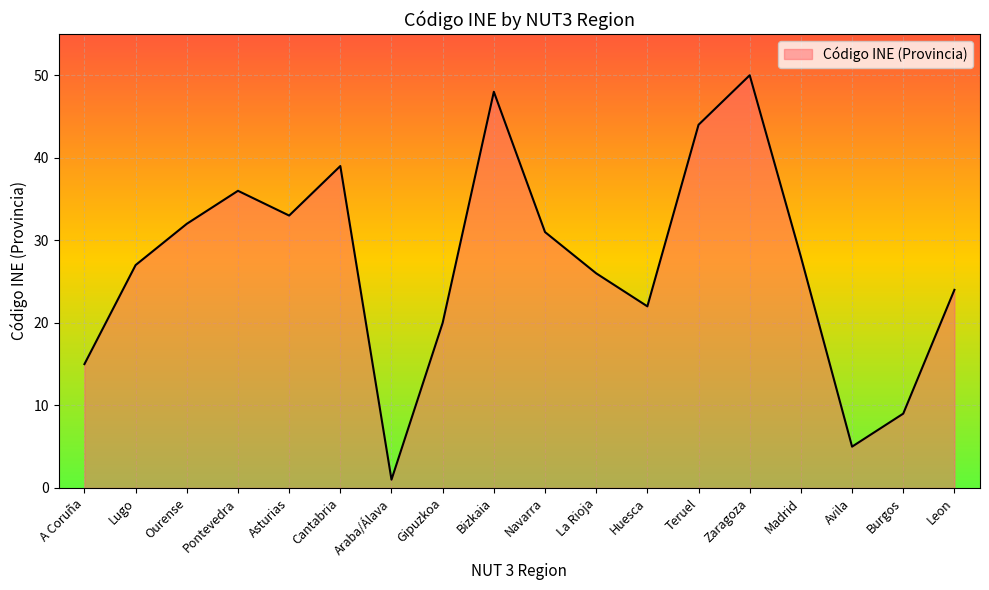

What position from the left is Navarra?

10